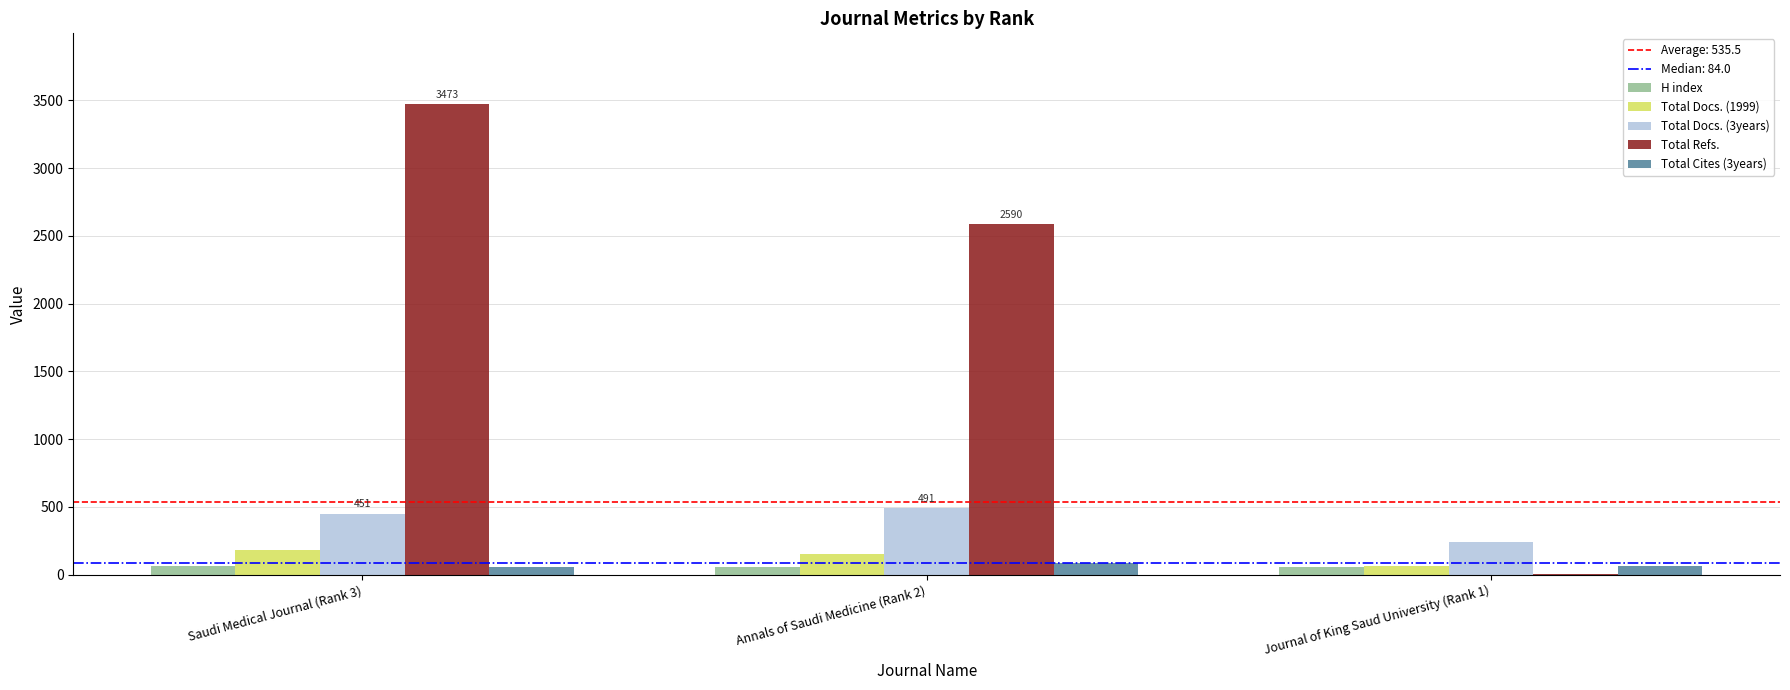

The Total Docs. (3years) series shows 243 at Journal of King Saud University (Rank 1). True or false?

True